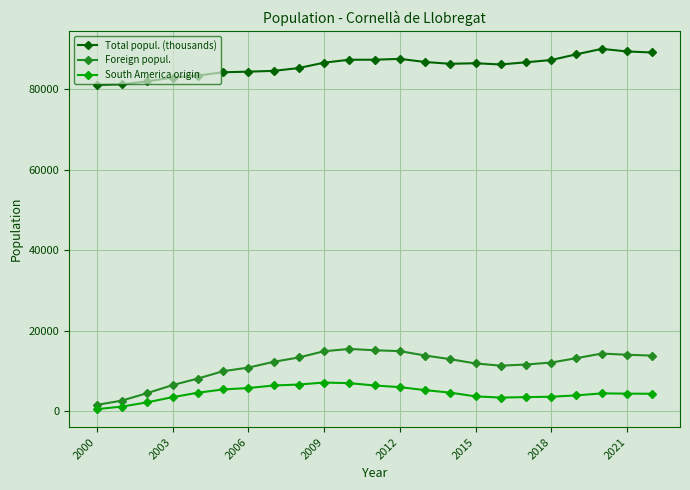

What is the average value of the Total popul. (thousands) series?

85771